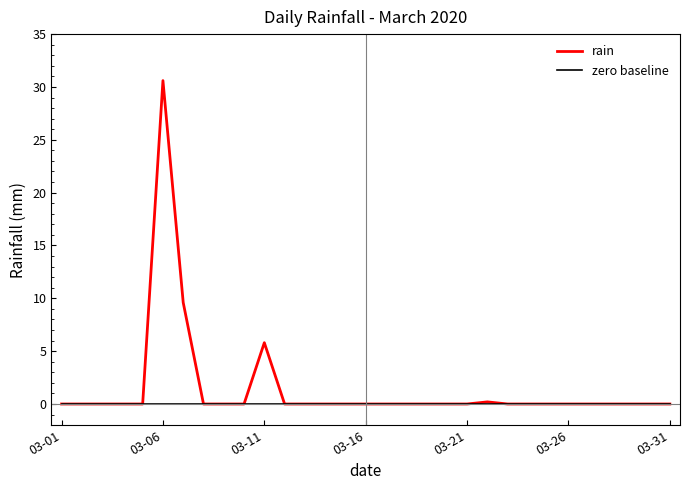

Which series has the largest total across all categories?

rain